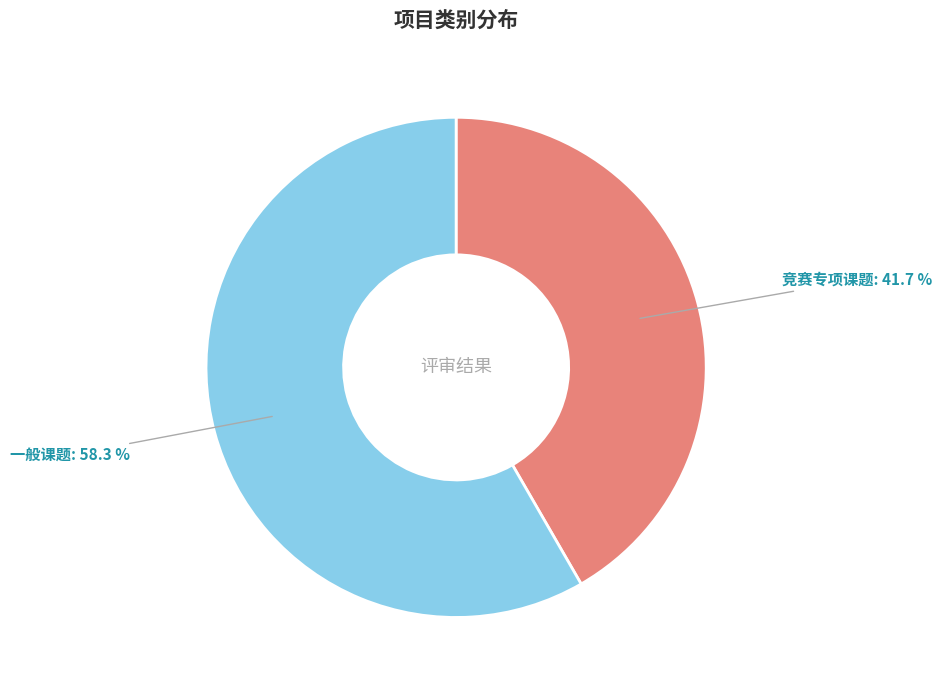

Combined, what portion of the pie is 一般课题 and 竞赛专项课题?

100.0%